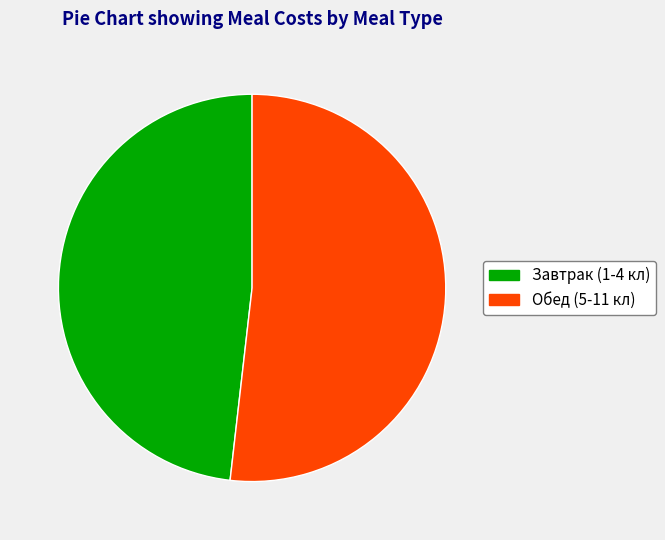

Approximately how many times larger is the value at Обед (5-11 кл) compared to Завтрак (1-4 кл)?

1.1